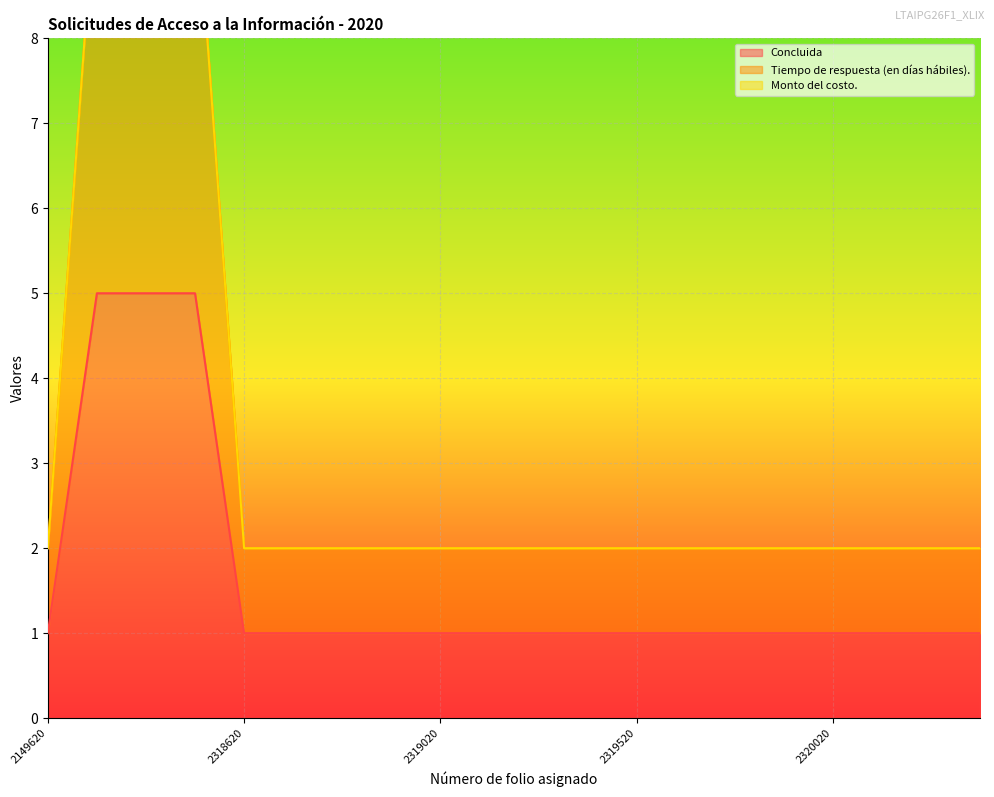

True or false: Concluida has a value of 0 at 2149620.

False